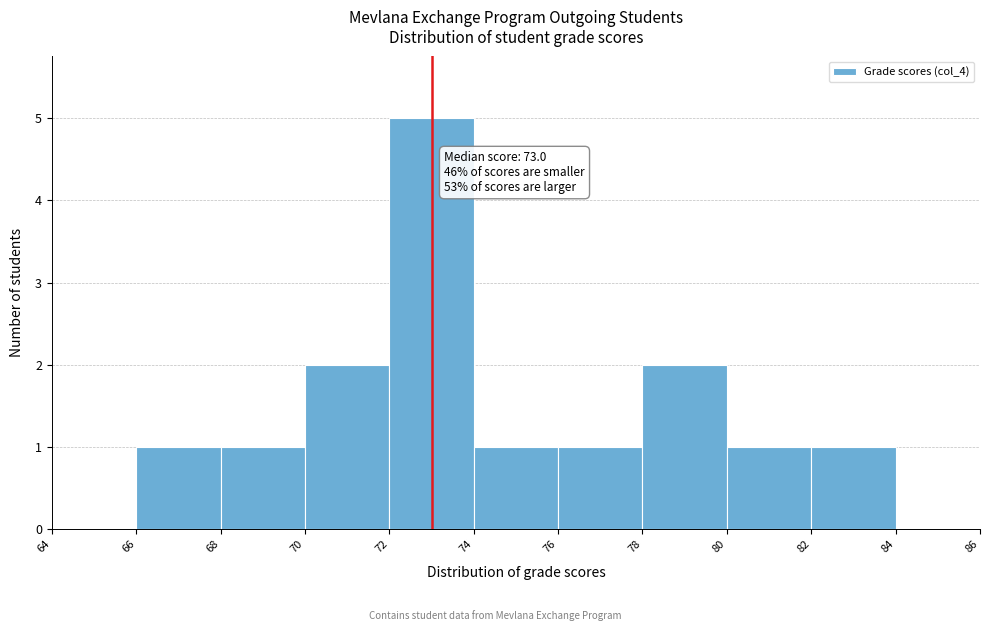

Which range on the x-axis has the tallest bar?

72 to 74